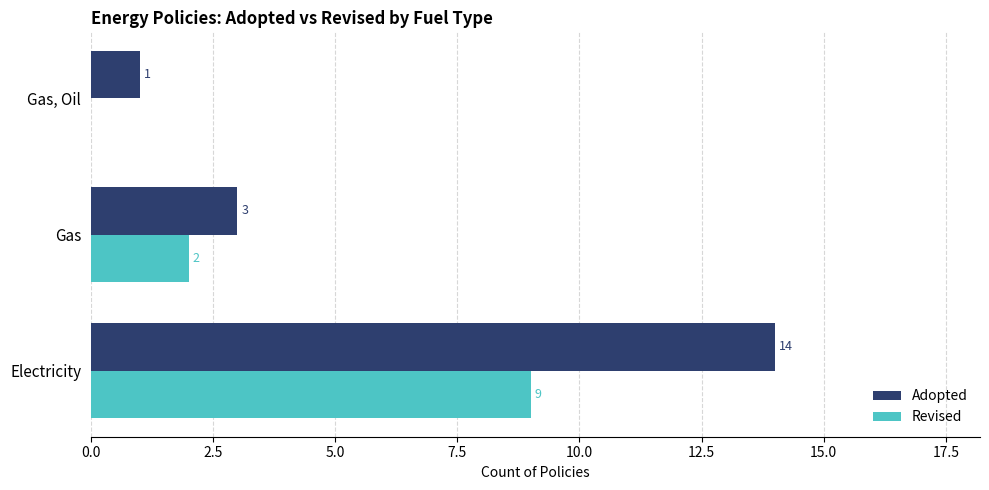

At which category is the sum across all series the highest?

Electricity